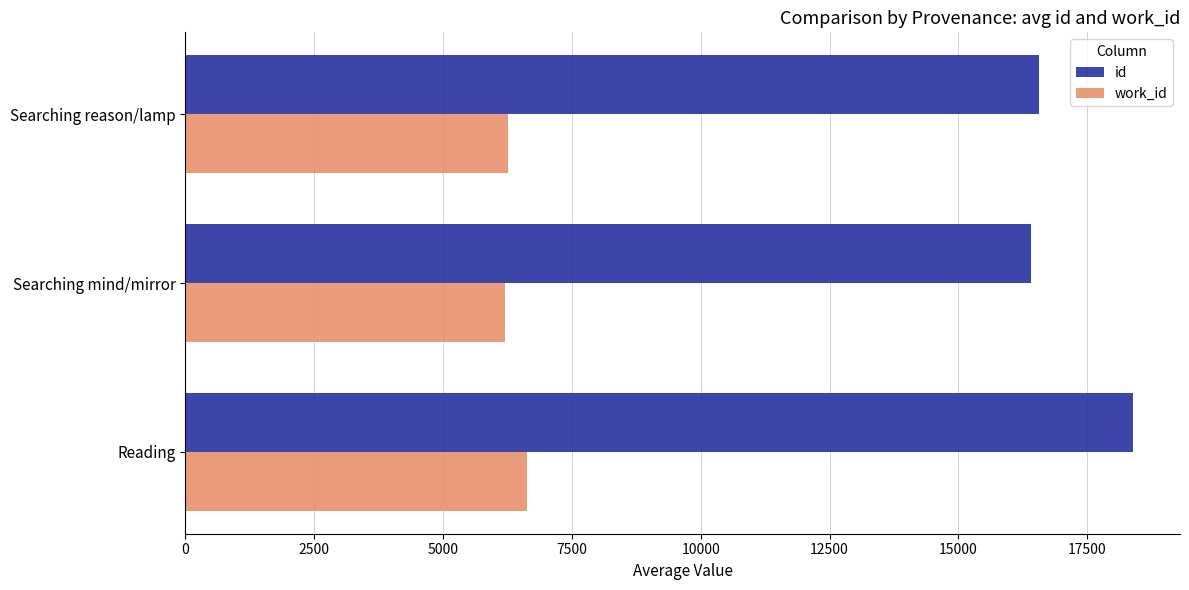

What is the greatest value displayed?

18381.0